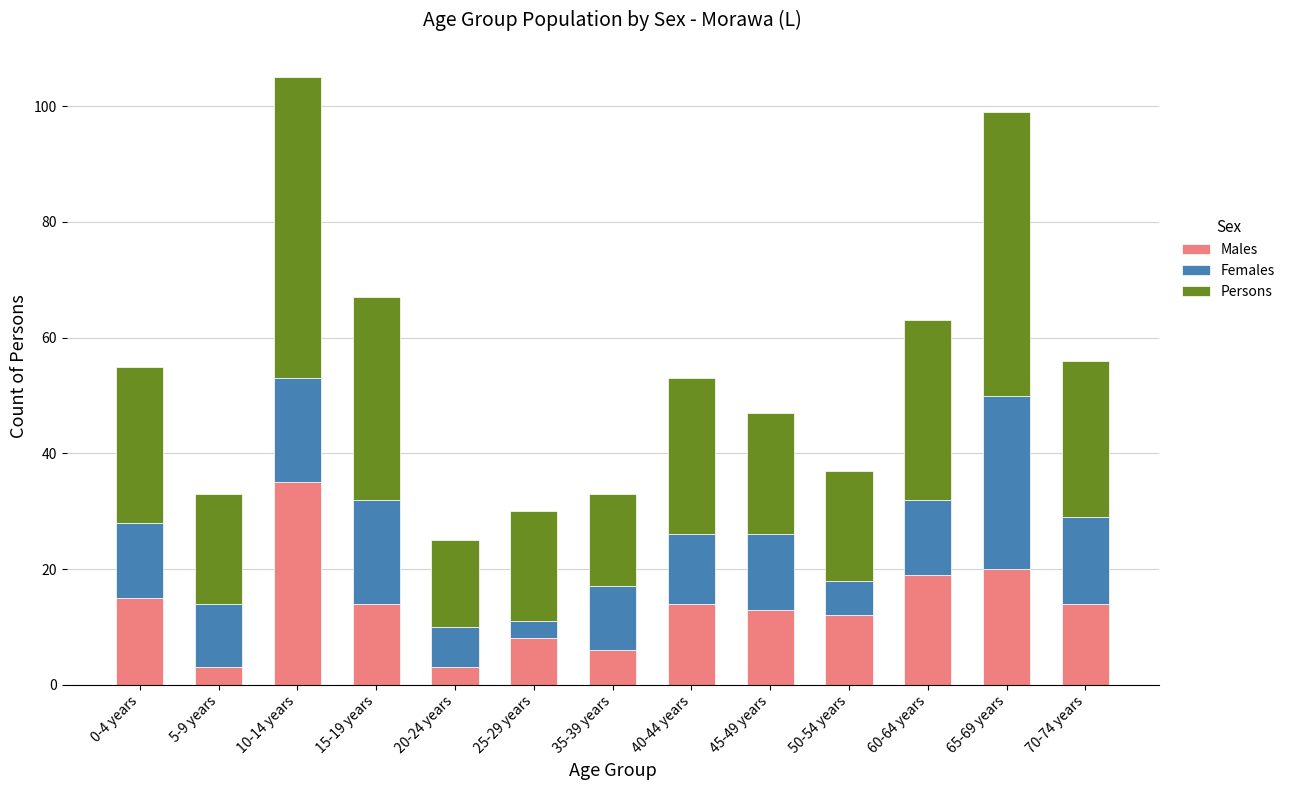

What is the highest value of the Males series?

35